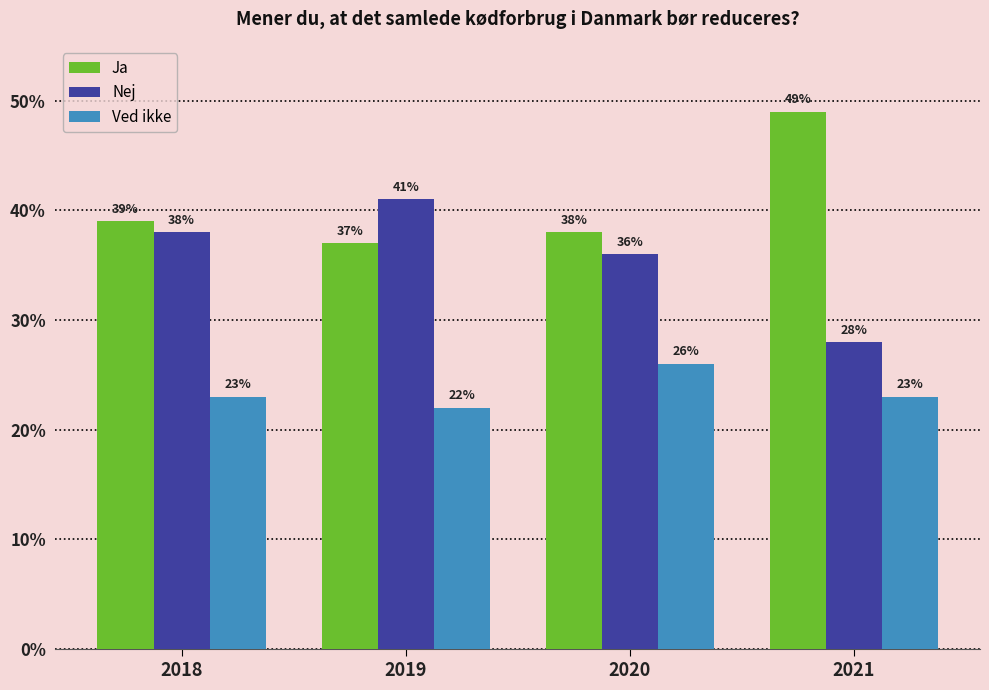

What is the sum of all Ved ikke values?

94